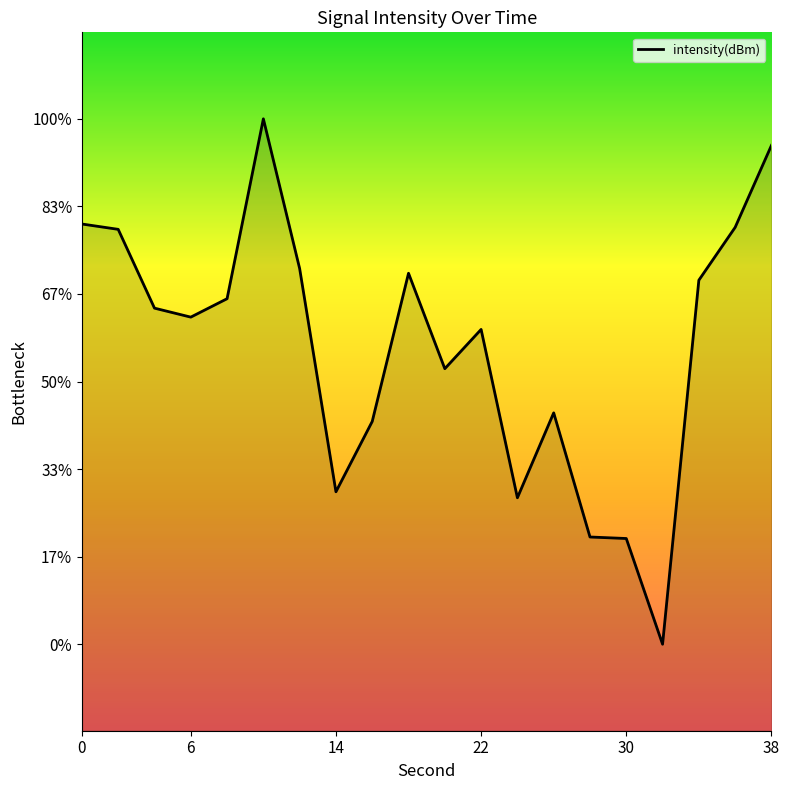

How many interior local peaks (higher than both neighbors) does the data have?

4